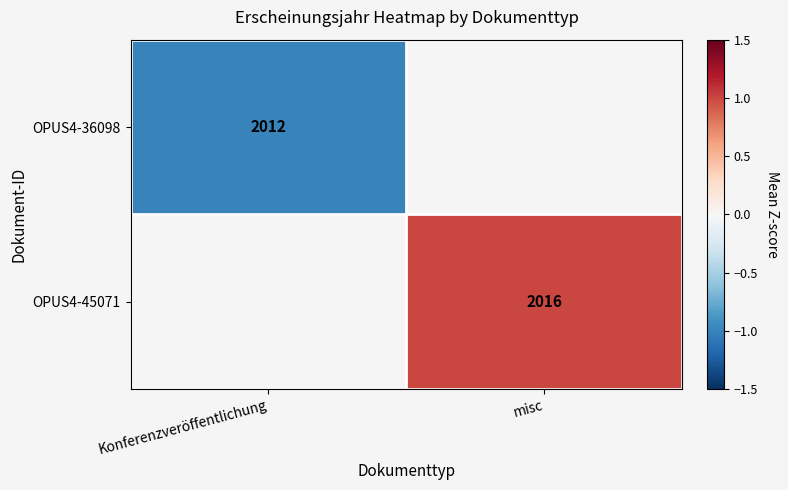

Is it true that OPUS4-36098 equals 3357 at Konferenzveröffentlichung?

False